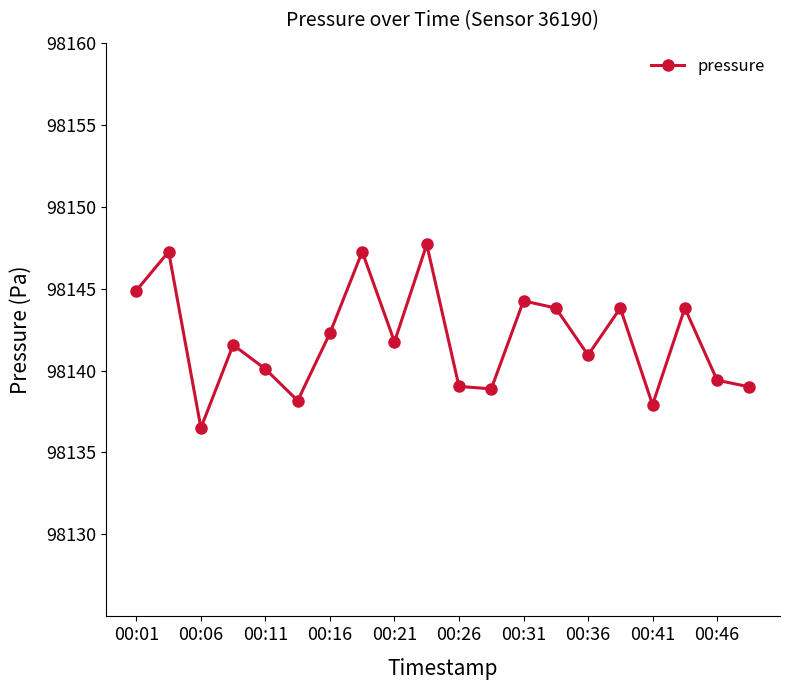

What is the difference between the second highest and second lowest values?

9.3